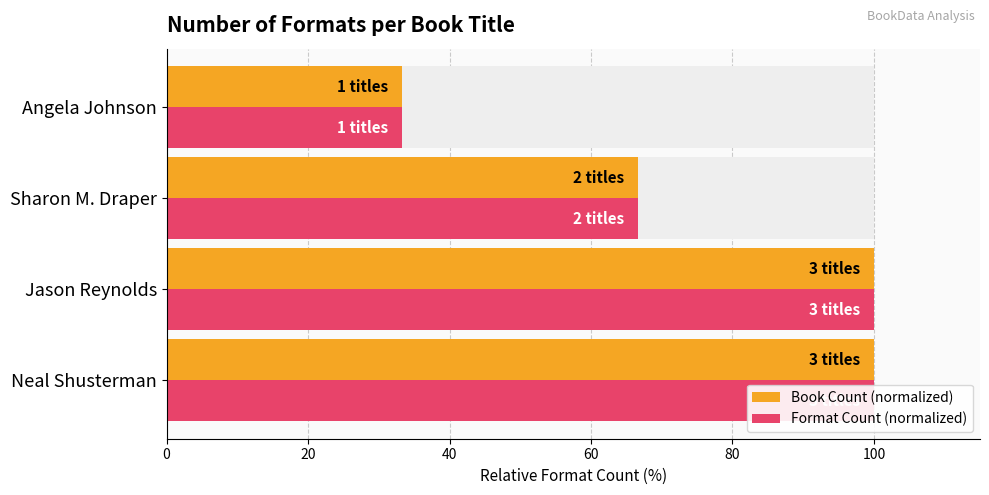

What is the minimum value for Format Count (normalized)?

33.3